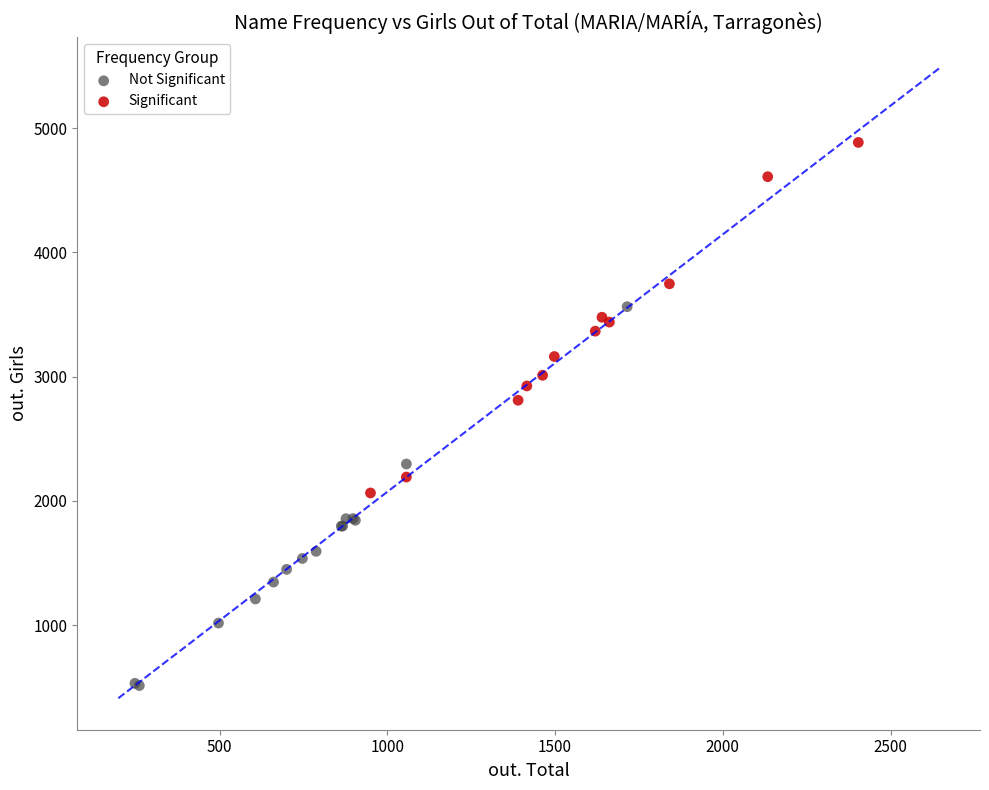

Which series reaches the maximum Y coordinate?

Significant